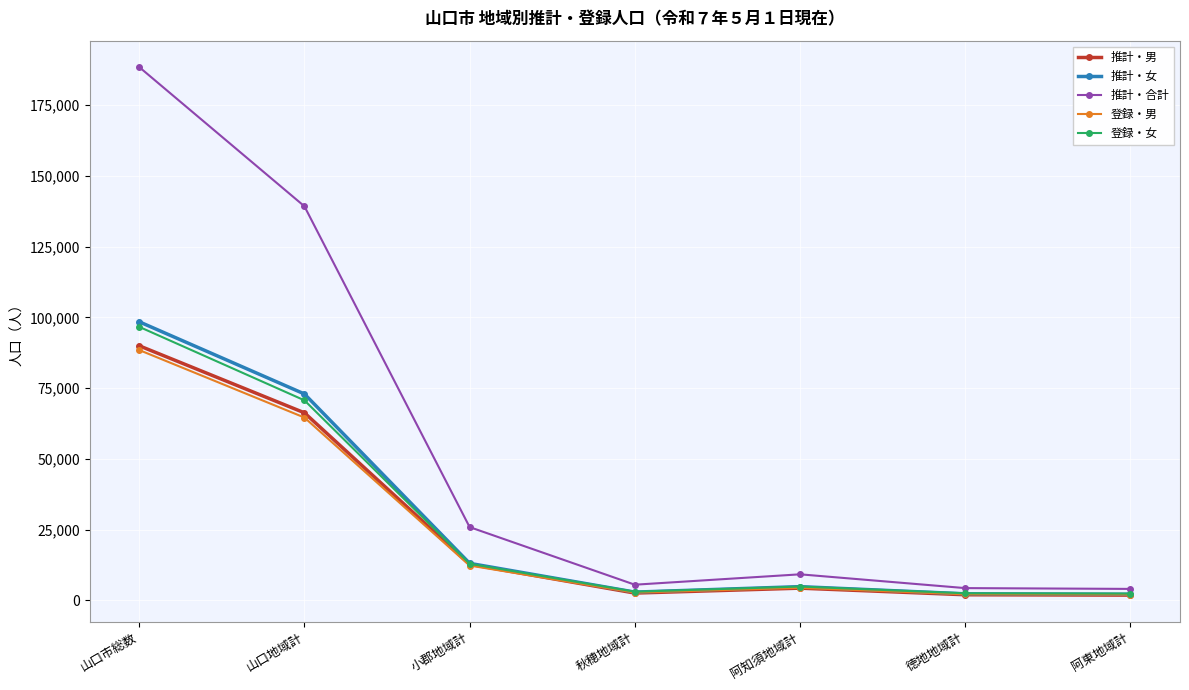

What is the total value across all series at 阿知須地域計?

27876